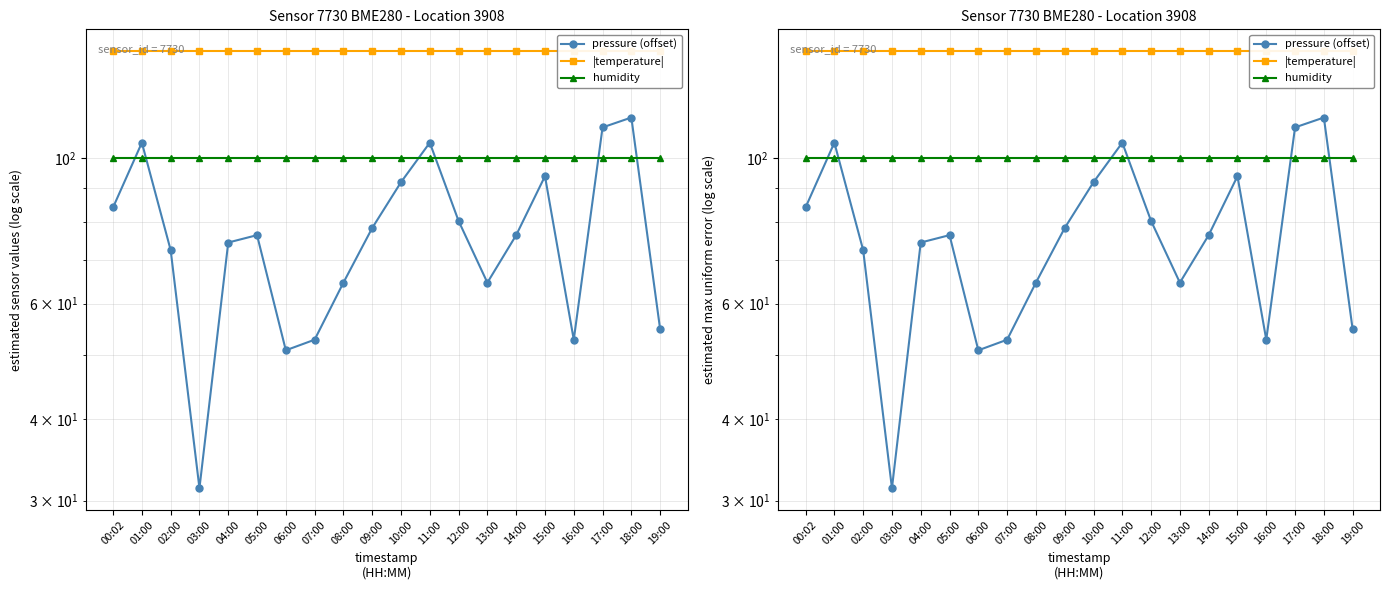

Rank the series by their maximum value, from lowest to highest.

humidity, pressure (offset), |temperature|